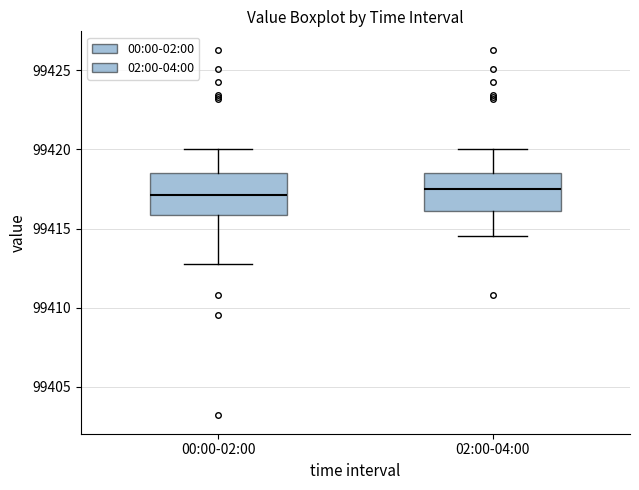

Reading left to right, transcribe this box plot: for each box, give where its median line is, the range the box spans, and where its two whiskers end, as read against the y-axis. The values are not printed on the chart, so give them approximately, as read against the axis.

00:00-02:00: median 99417.0, box 99416.0 to 99418.5, whiskers 99413.0 to 99420.0
02:00-04:00: median 99417.5, box 99416.0 to 99418.5, whiskers 99414.5 to 99420.0